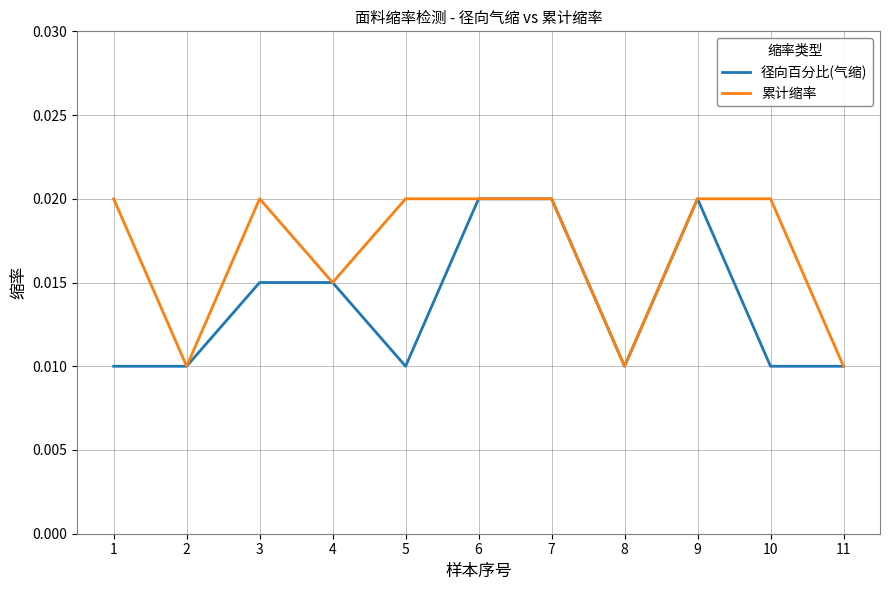

Which series has the largest total across all categories?

累计缩率